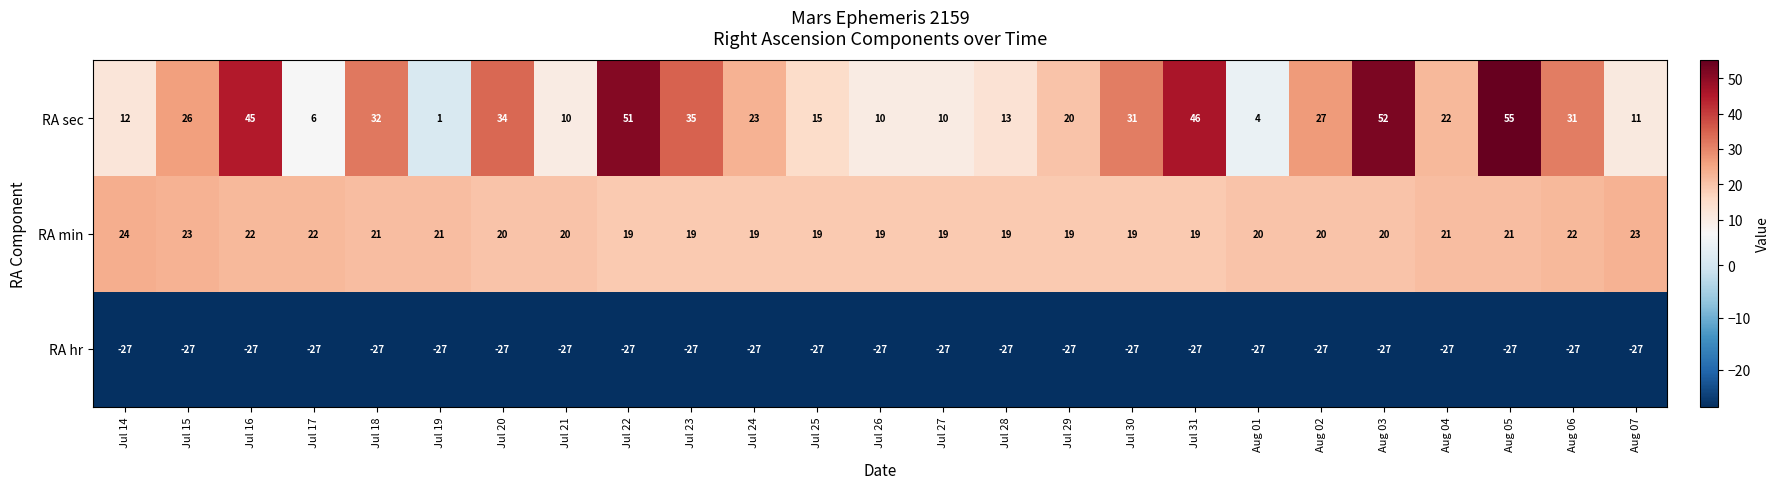

Which series has the largest total across all categories?

RA sec